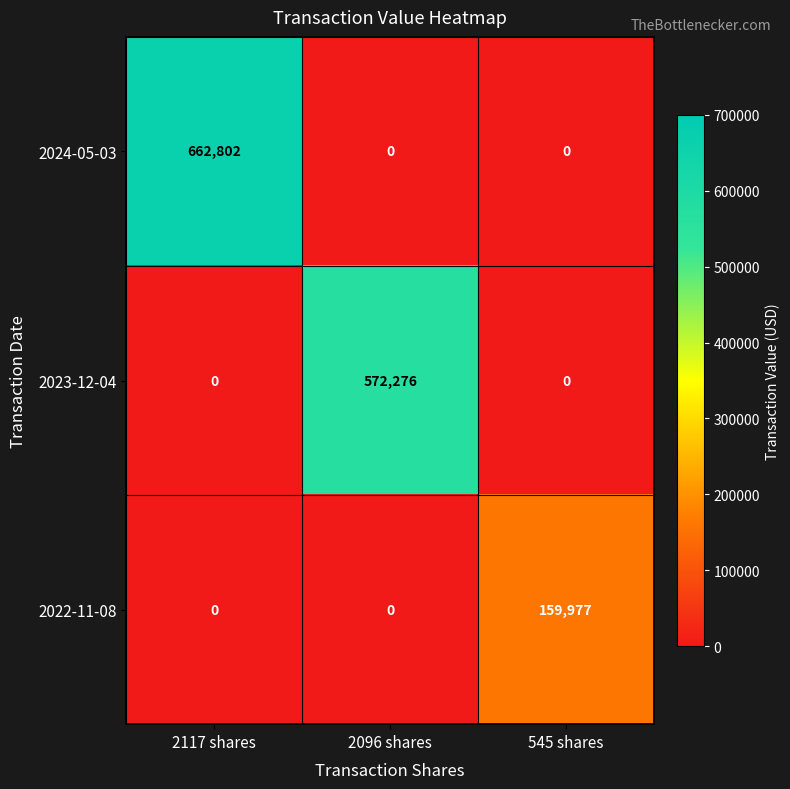

What is the sum of all 2024-05-03 values?

662802